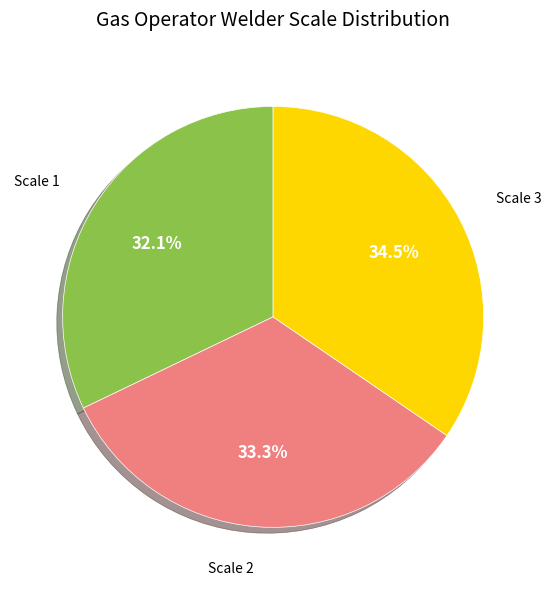

Count the number of slices in the pie.

3